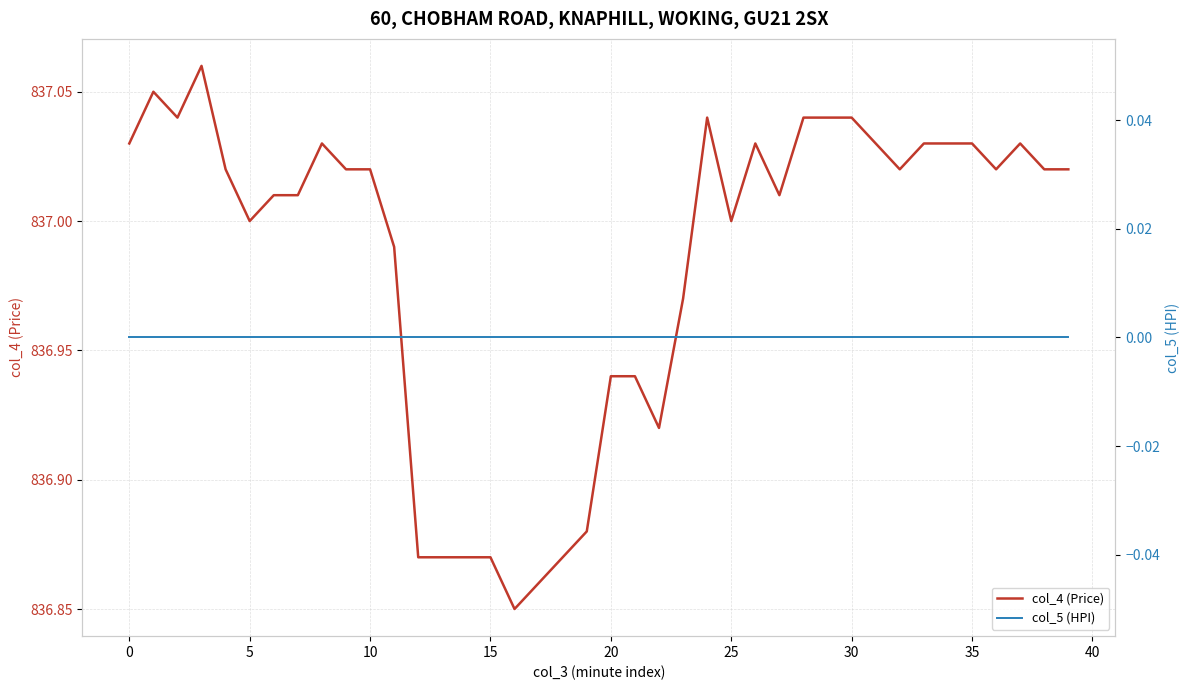

At which label does col_4 (Price) reach its minimum?

16